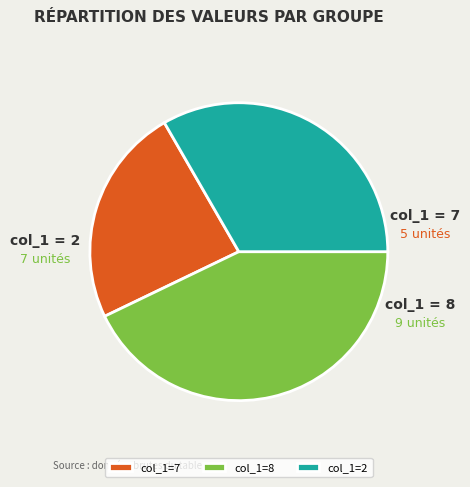

Rank the categories by value from lowest to highest.

col_1=7, col_1=2, col_1=8